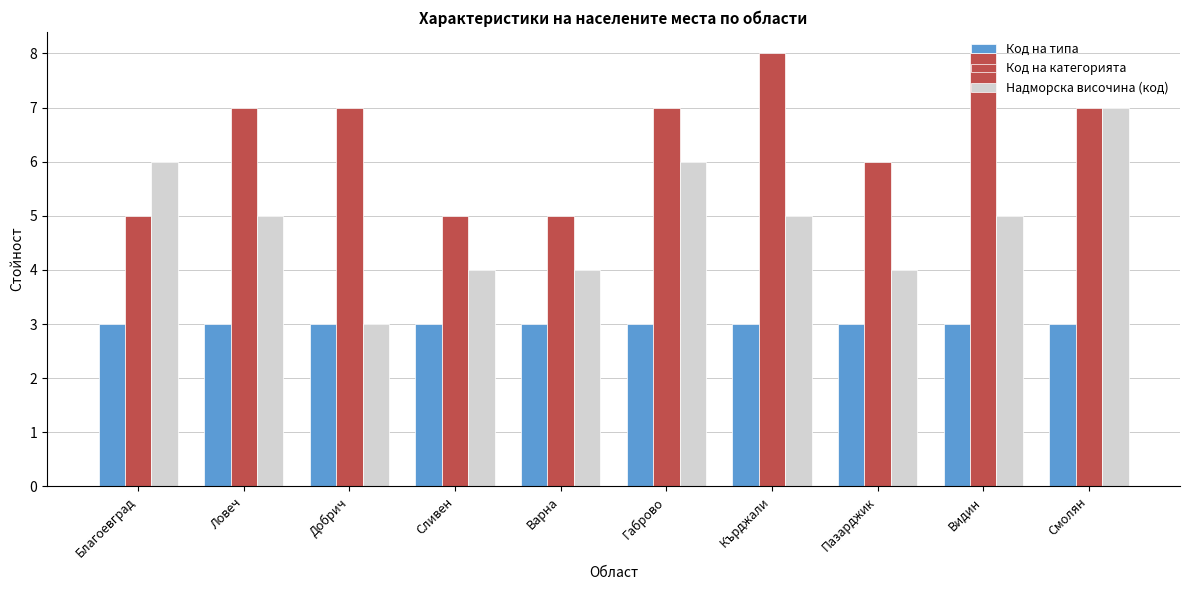

What is the label of the 4th bar from the left?

Сливен